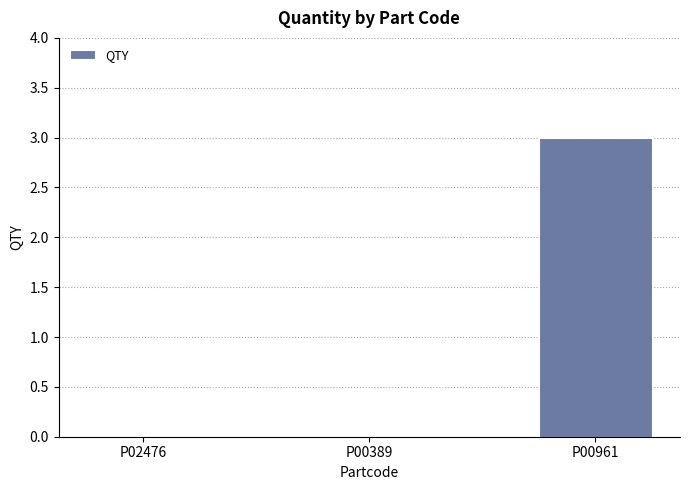

The value at P00389 is -2. True or false?

False